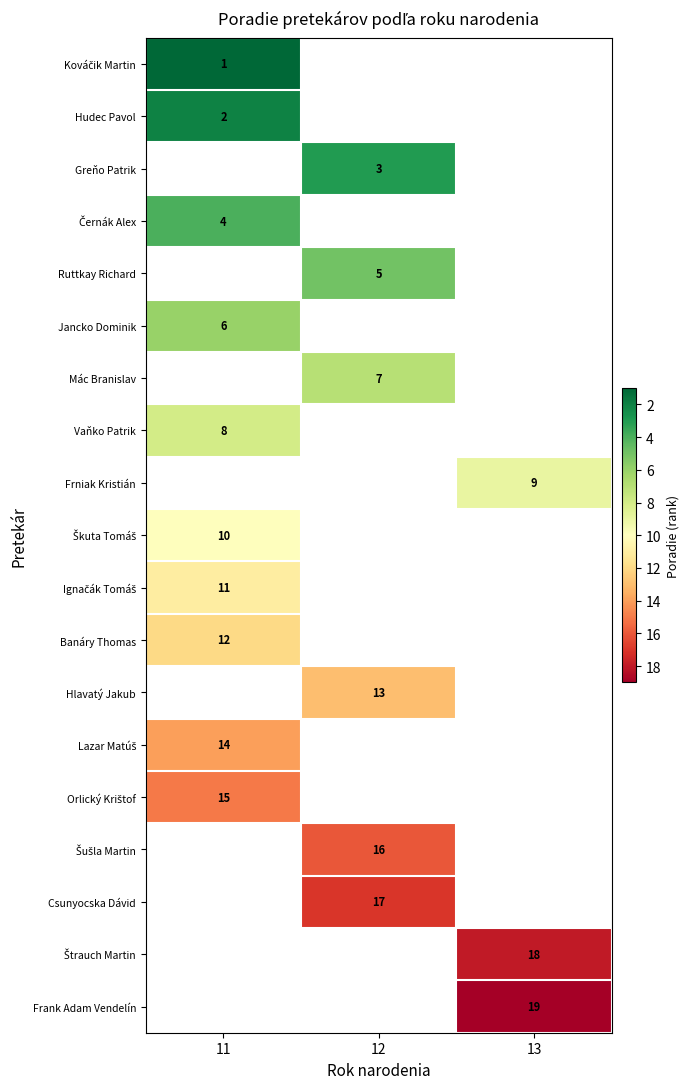

How many categories are shown in the chart?

3